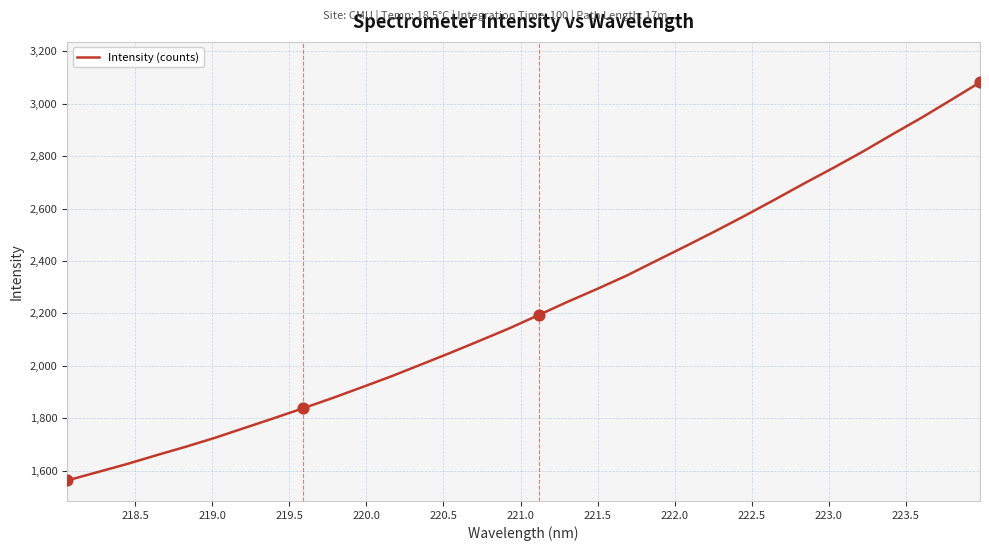

What is the difference between the maximum and minimum values?

1519.6